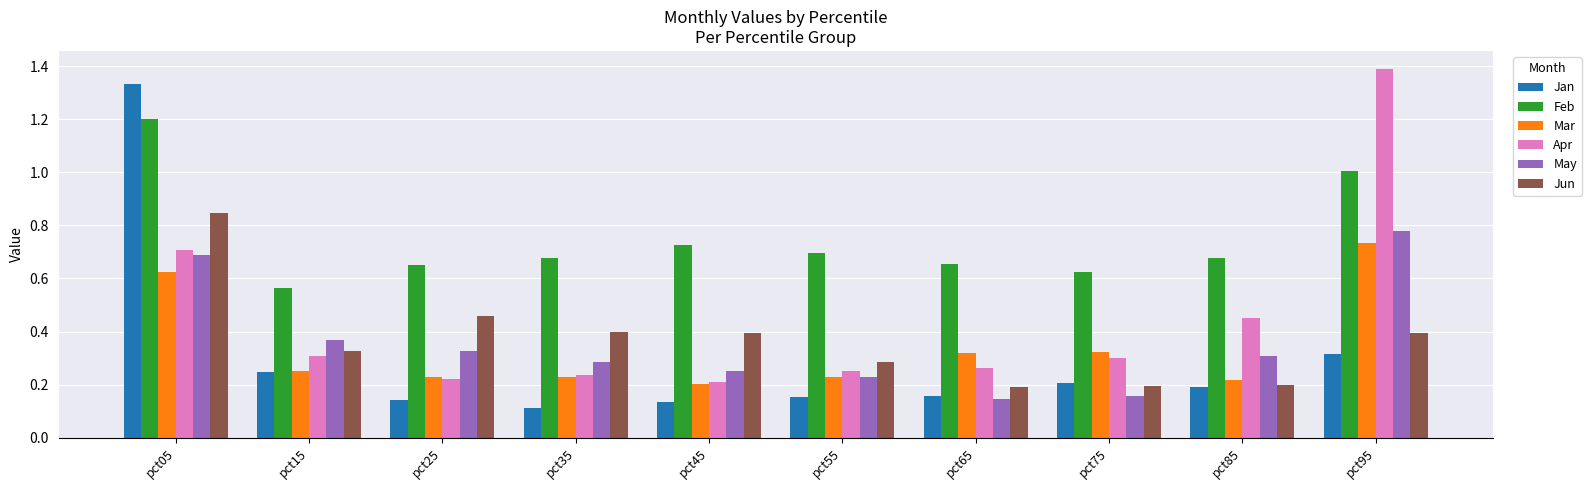

The value of Jun at pct55 is 0.5. True or false?

False